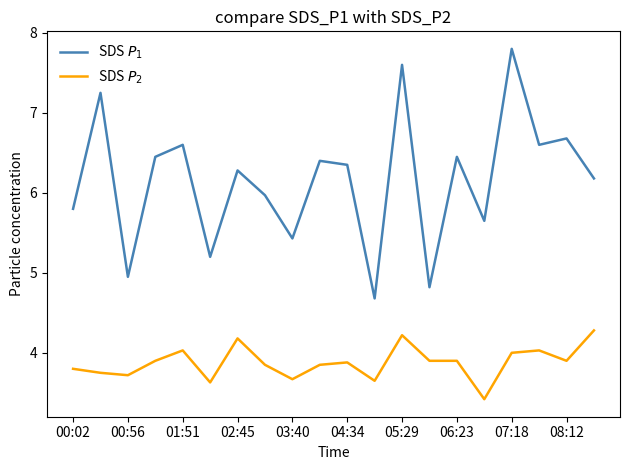

Rank the series by their average value, from lowest to highest.

SDS $P_2$, SDS $P_1$